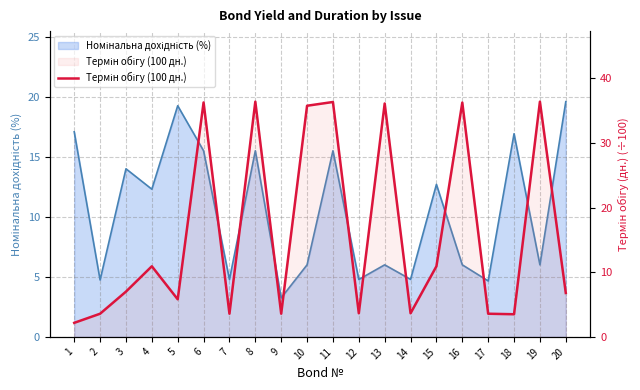

The value at 17 is 3.6. True or false?

True